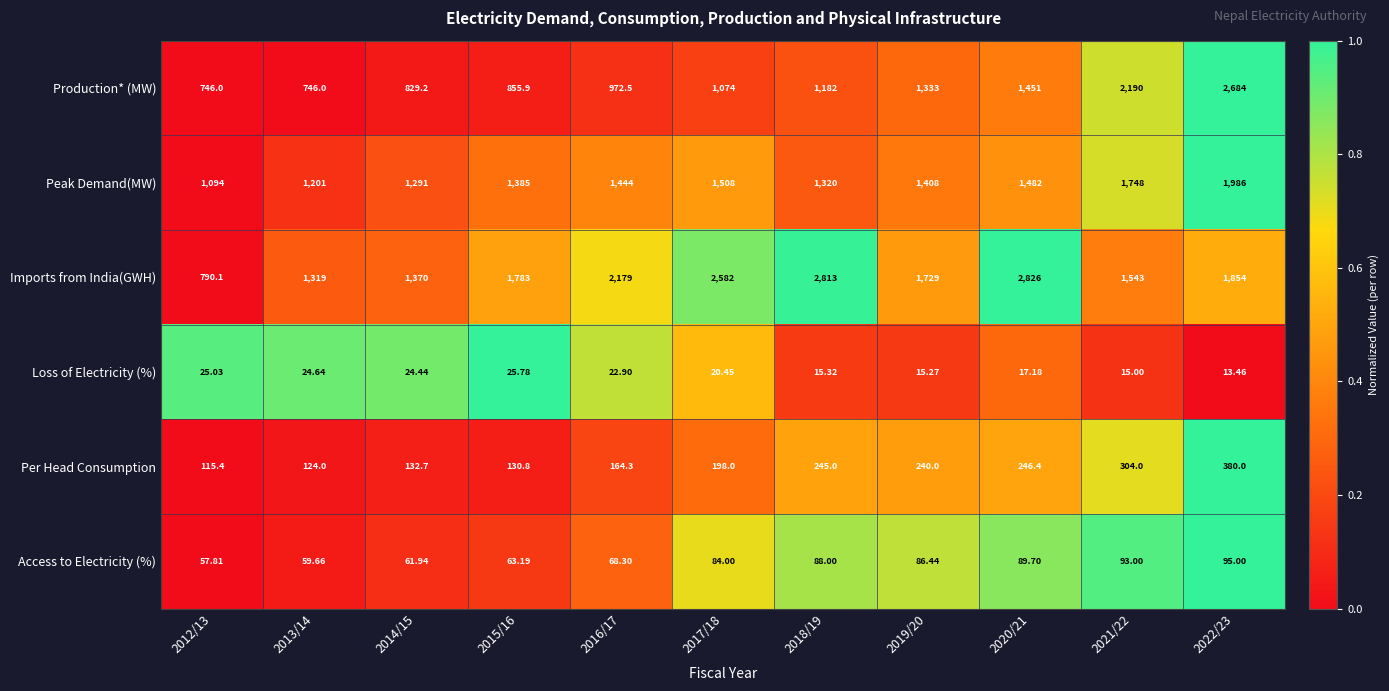

Which series has the largest total across all categories?

Imports from India(GWH)